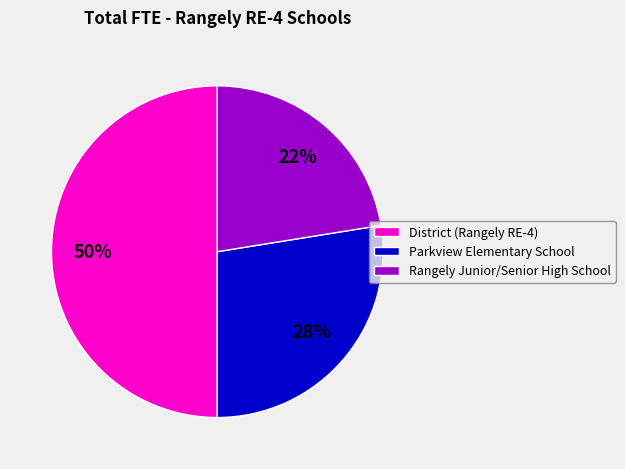

Rank the categories by value from lowest to highest.

Rangely Junior/Senior High School, Parkview Elementary School, District (Rangely RE-4)